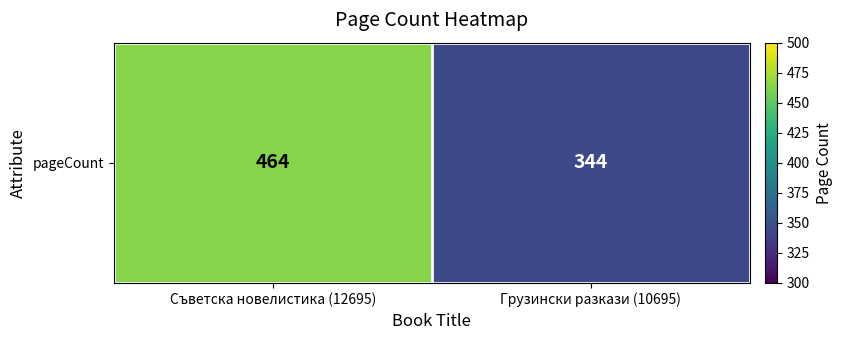

Rank the categories by value from highest to lowest.

Съветска новелистика (12695), Грузински разкази (10695)